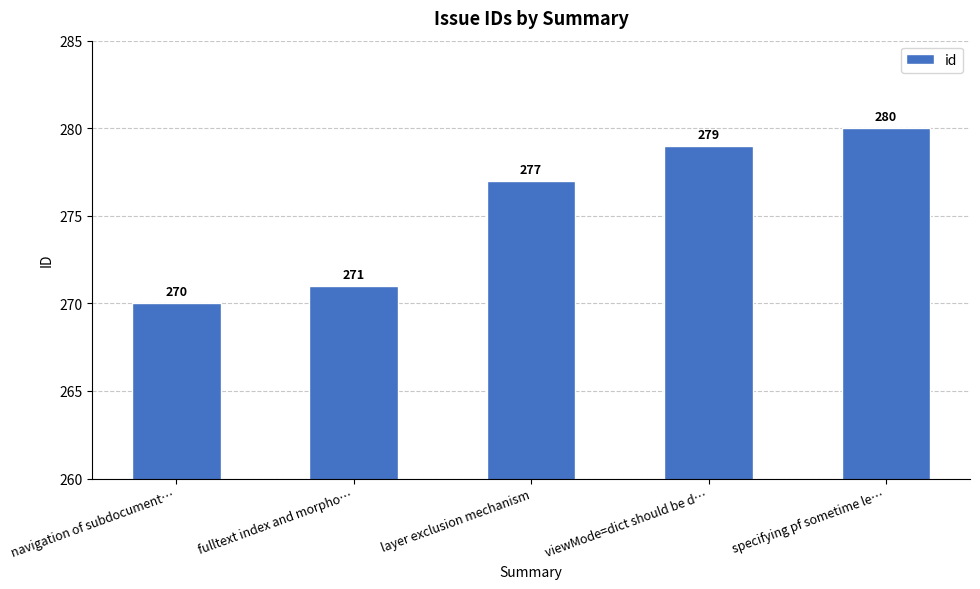

Reading right to left, list all the values displayed in this chart.

specifying pf sometime le…=280	viewMode=dict should be d…=279	layer exclusion mechanism=277	fulltext index and morpho…=271	navigation of subdocument…=270